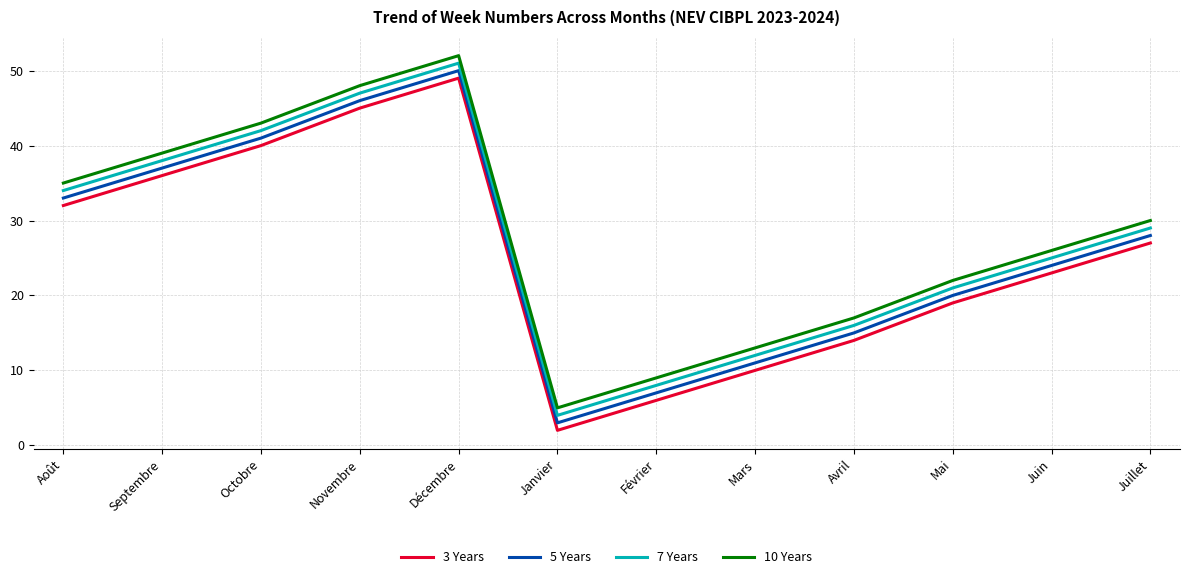

How many interior local valleys does the 5 Years series have?

1